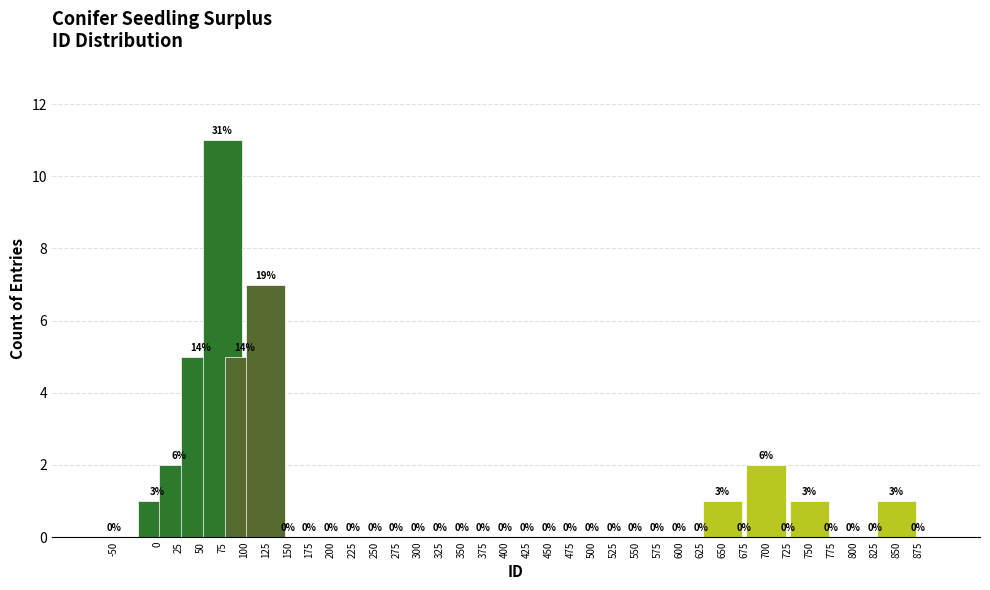

Reading left to right, transcribe all the data shown in this chart.

-50=0	0=1	25=2	50=5	75=11	100=5	125=7	150=0	175=0	200=0	225=0	250=0	275=0	300=0	325=0	350=0	375=0	400=0	425=0	450=0	475=0	500=0	525=0	550=0	575=0	600=0	625=0	650=1	675=0	700=2	725=0	750=1	775=0	800=0	825=0	850=1	875=0